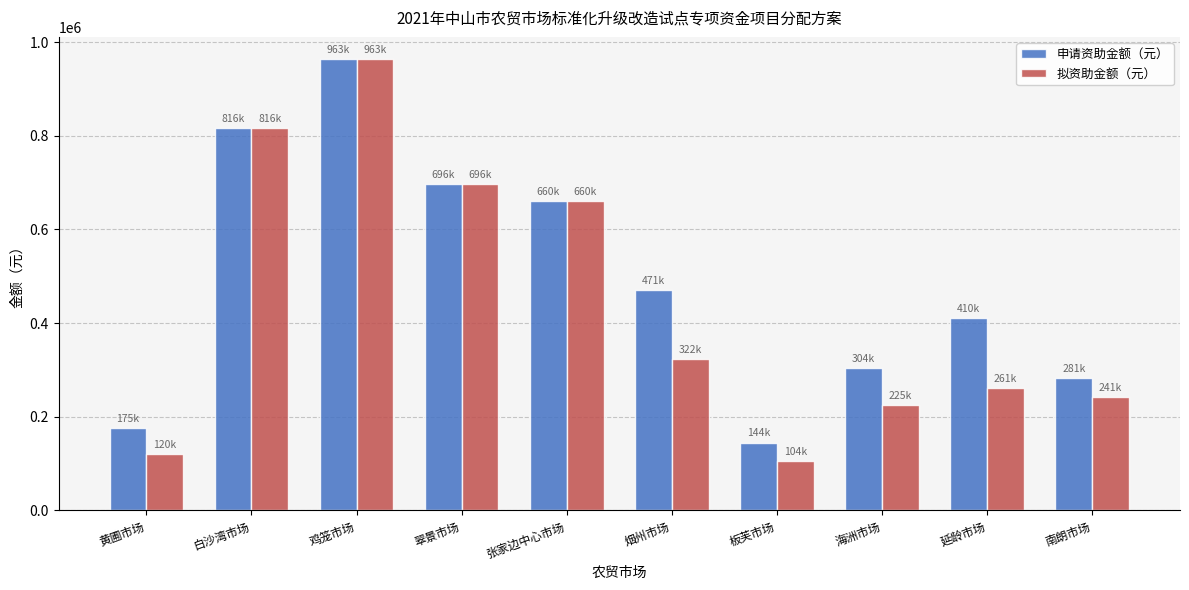

What is the sum of all 拟资助金额（元） values?

4411923.0